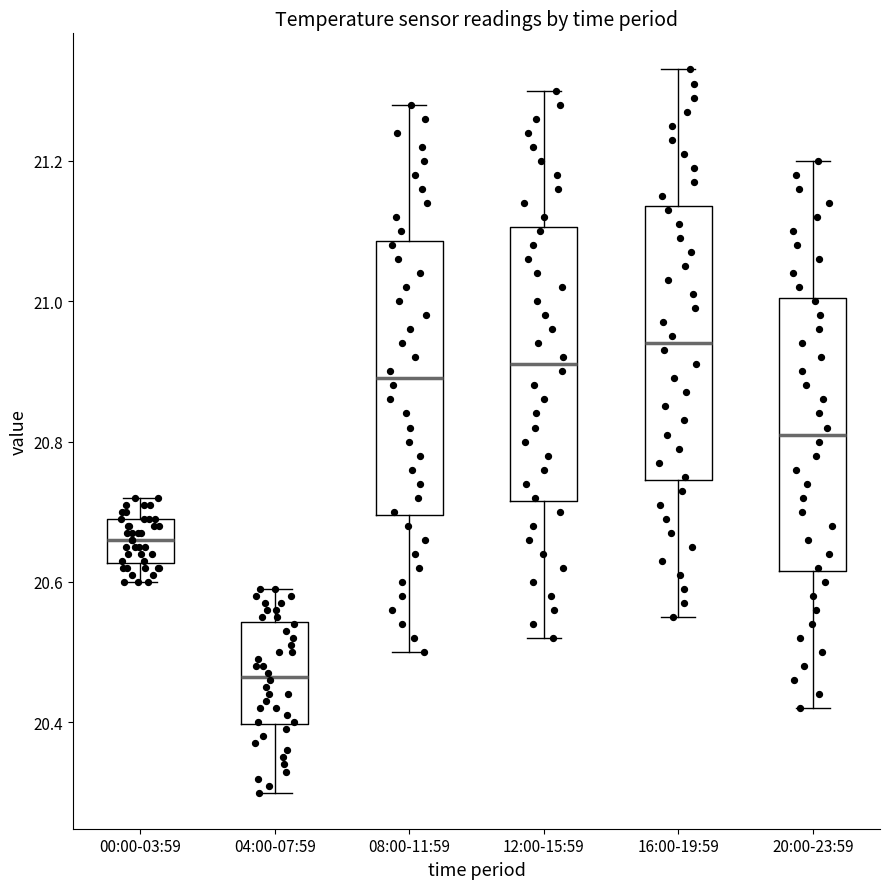

Reading left to right, transcribe this box plot: for each box, give where its median line is, the range the box spans, and where its two whiskers end, as read against the y-axis. The values are not printed on the chart, so give them approximately, as read against the axis.

00:00-03:59: median 20.66, box 20.62 to 20.70, whiskers 20.60 to 20.72
04:00-07:59: median 20.46, box 20.40 to 20.54, whiskers 20.30 to 20.60
08:00-11:59: median 20.90, box 20.70 to 21.08, whiskers 20.50 to 21.28
12:00-15:59: median 20.92, box 20.72 to 21.10, whiskers 20.52 to 21.30
16:00-19:59: median 20.94, box 20.74 to 21.14, whiskers 20.56 to 21.34
20:00-23:59: median 20.82, box 20.62 to 21.00, whiskers 20.42 to 21.20